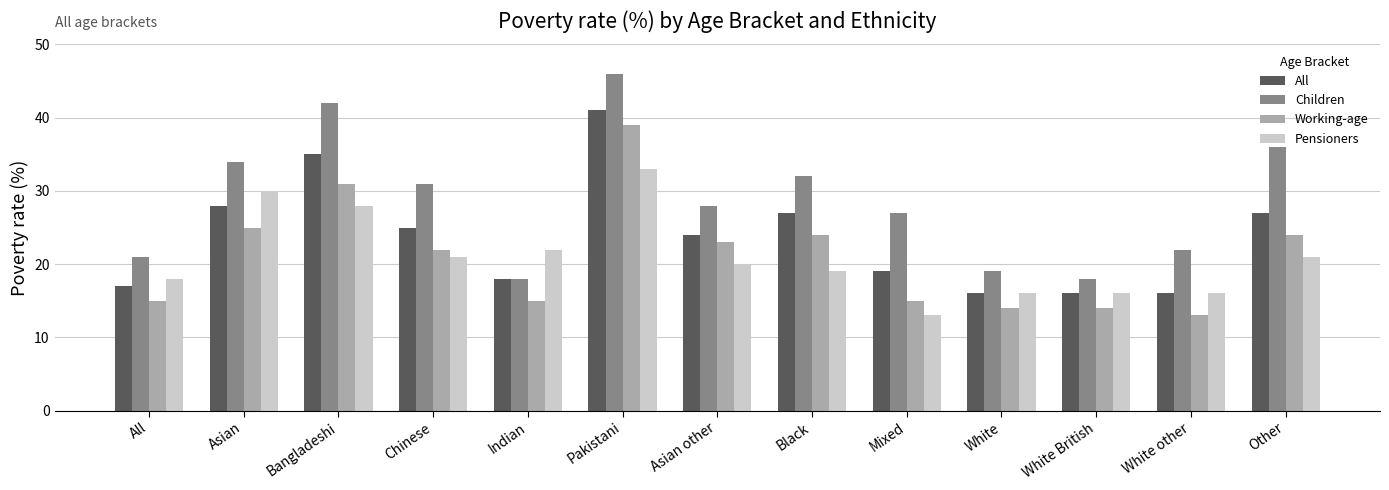

What is the difference between the Children values at Other and Indian?

18